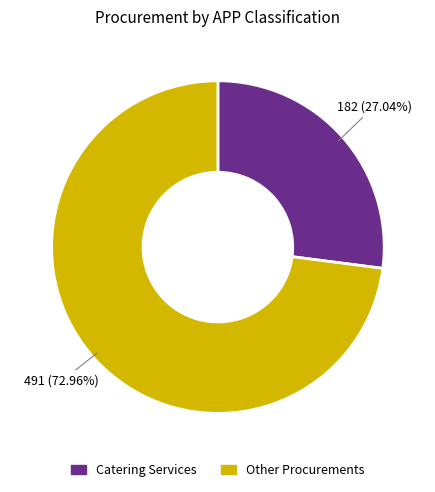

Is there a majority slice in this chart?

Yes